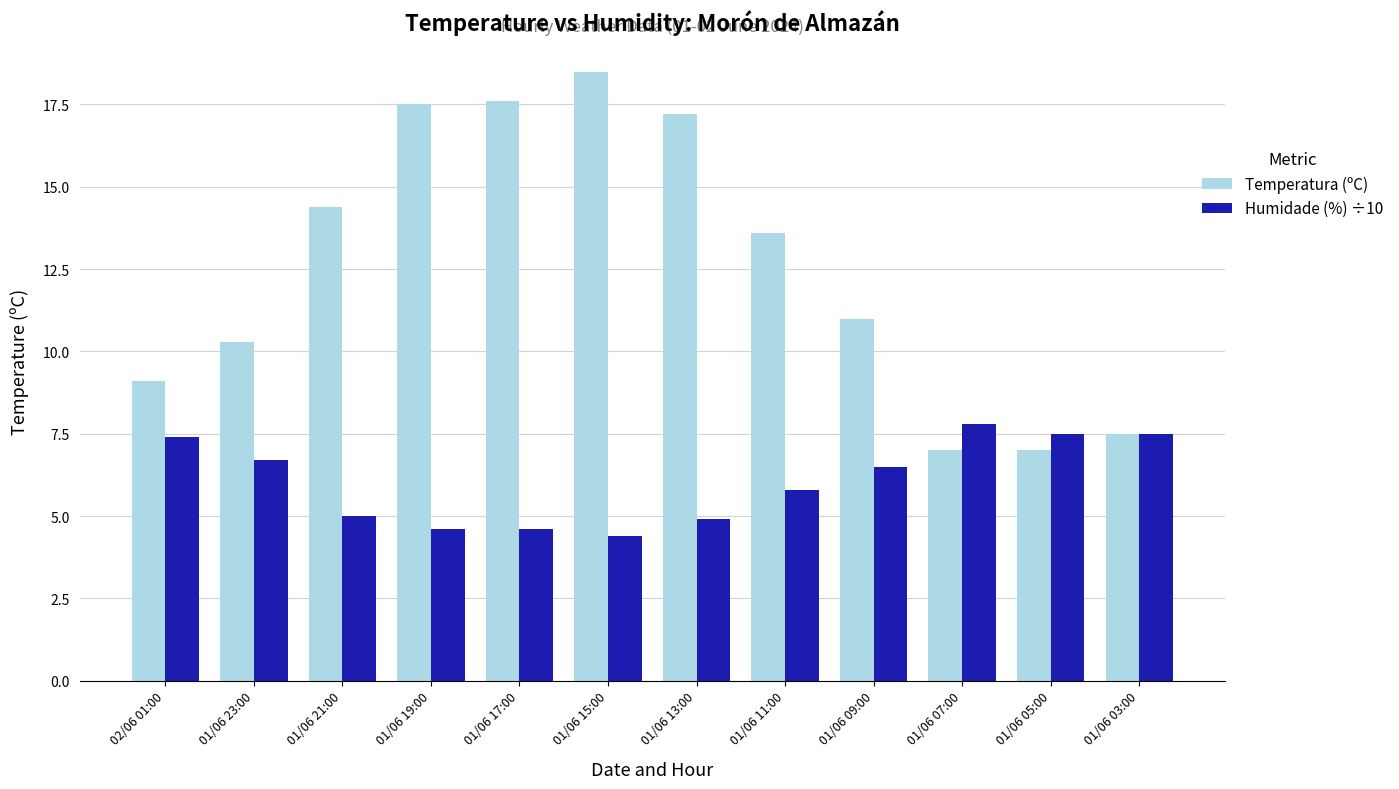

What is the spread (max minus min) of values at 01/06 13:00?

12.3